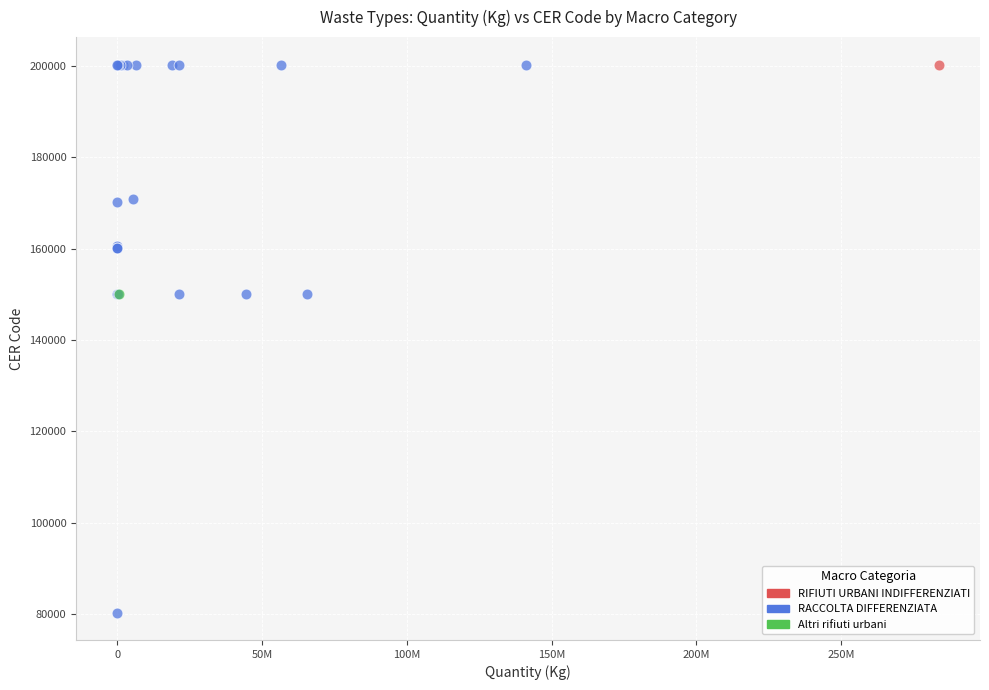

What are all the series names shown in the legend?

RIFIUTI URBANI INDIFFERENZIATI, RACCOLTA DIFFERENZIATA, Altri rifiuti urbani